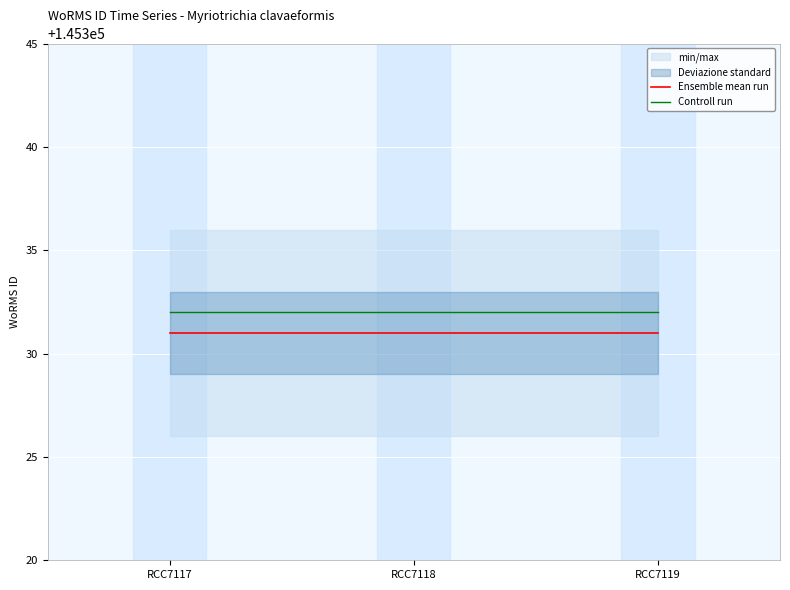

What is the value of the Ensemble mean run point at the 2nd from the left?

145331